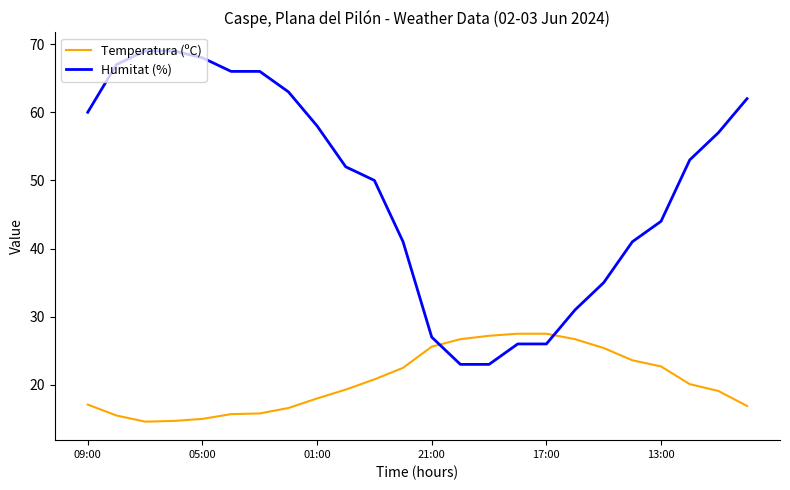

Rank the series by their maximum value, from lowest to highest.

Temperatura (ºC), Humitat (%)